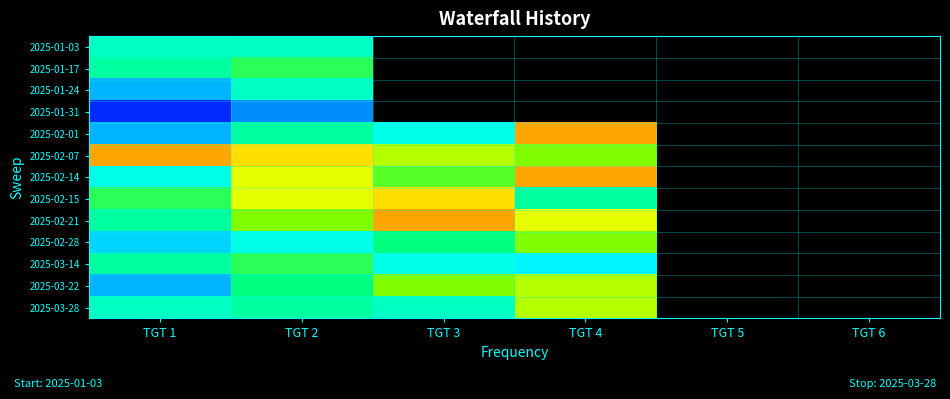

What is the maximum value shown in the chart?

192.0